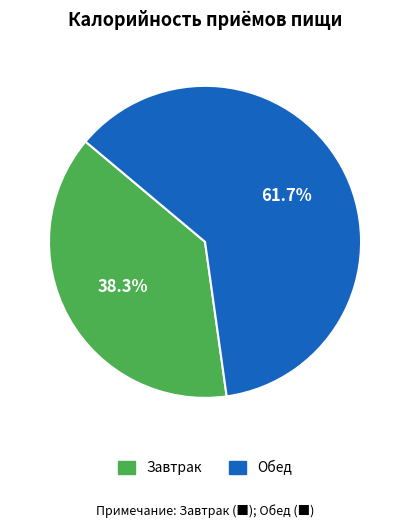

Combined, what portion of the pie is Обед and Завтрак?

100.0%